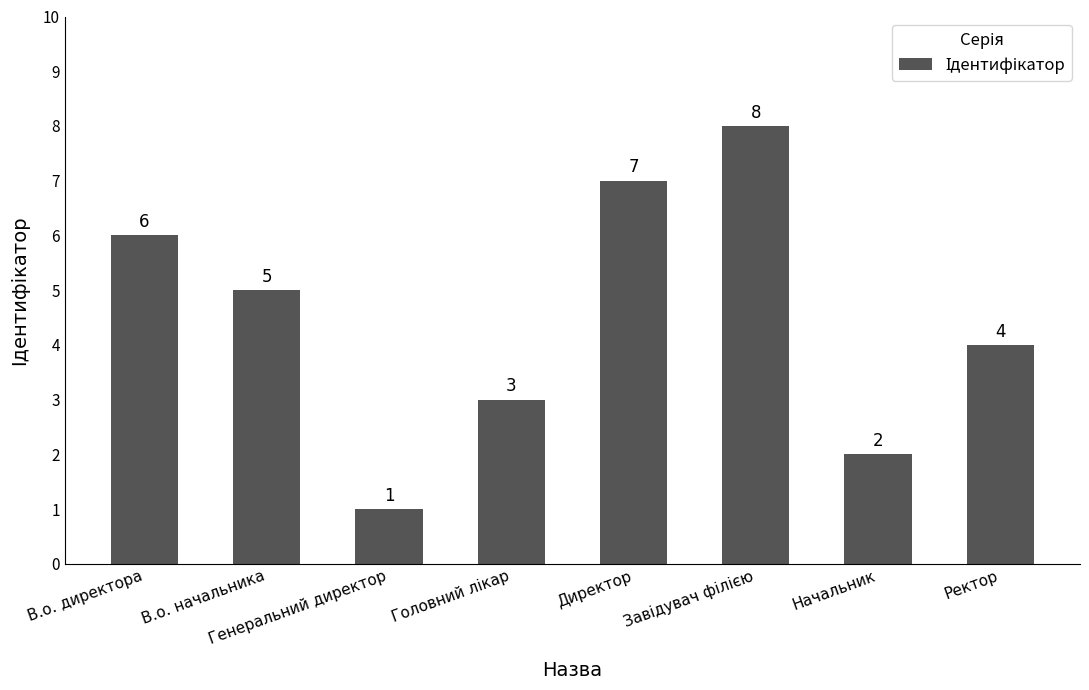

How many values are between 3 and 7?

5